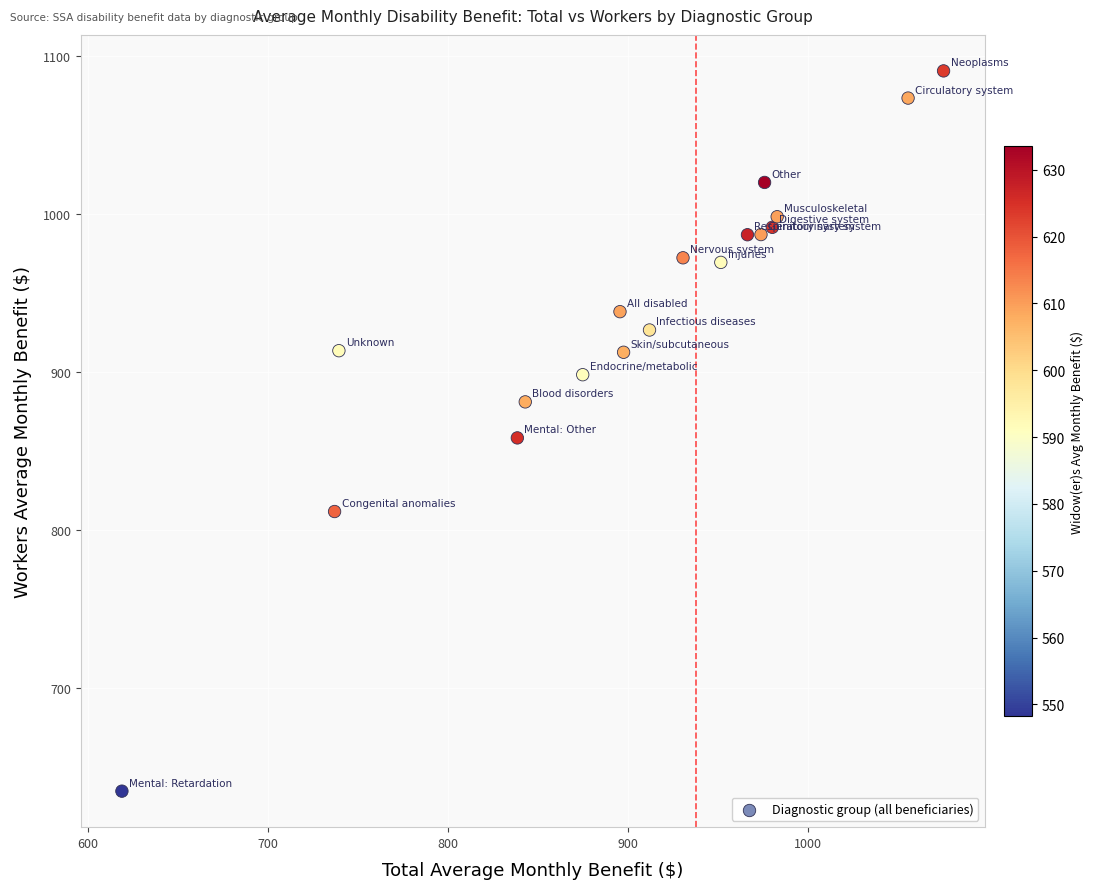

What is the range of X values (max minus min)?

456.3